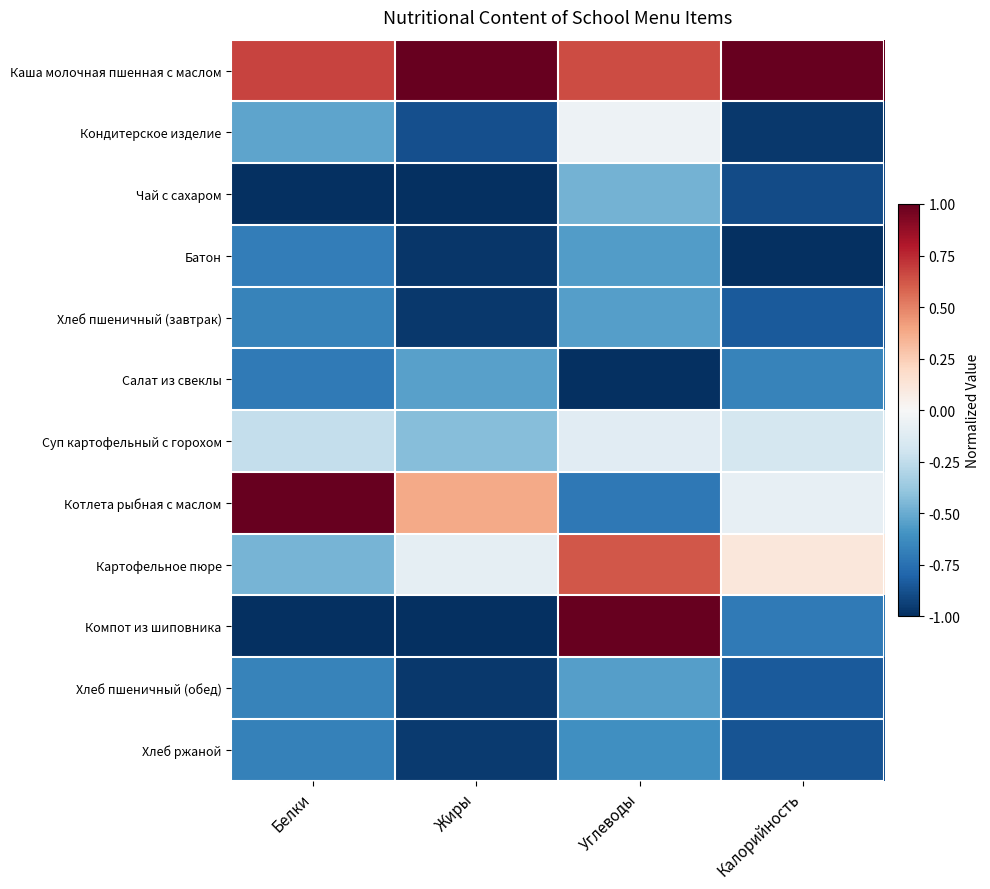

Between Углеводы and Белки, which is larger?

Белки